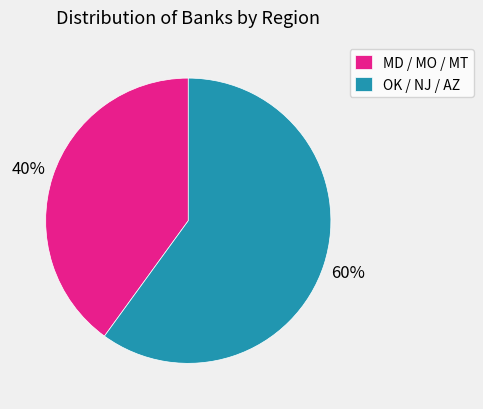

How many segments does this pie chart have?

2